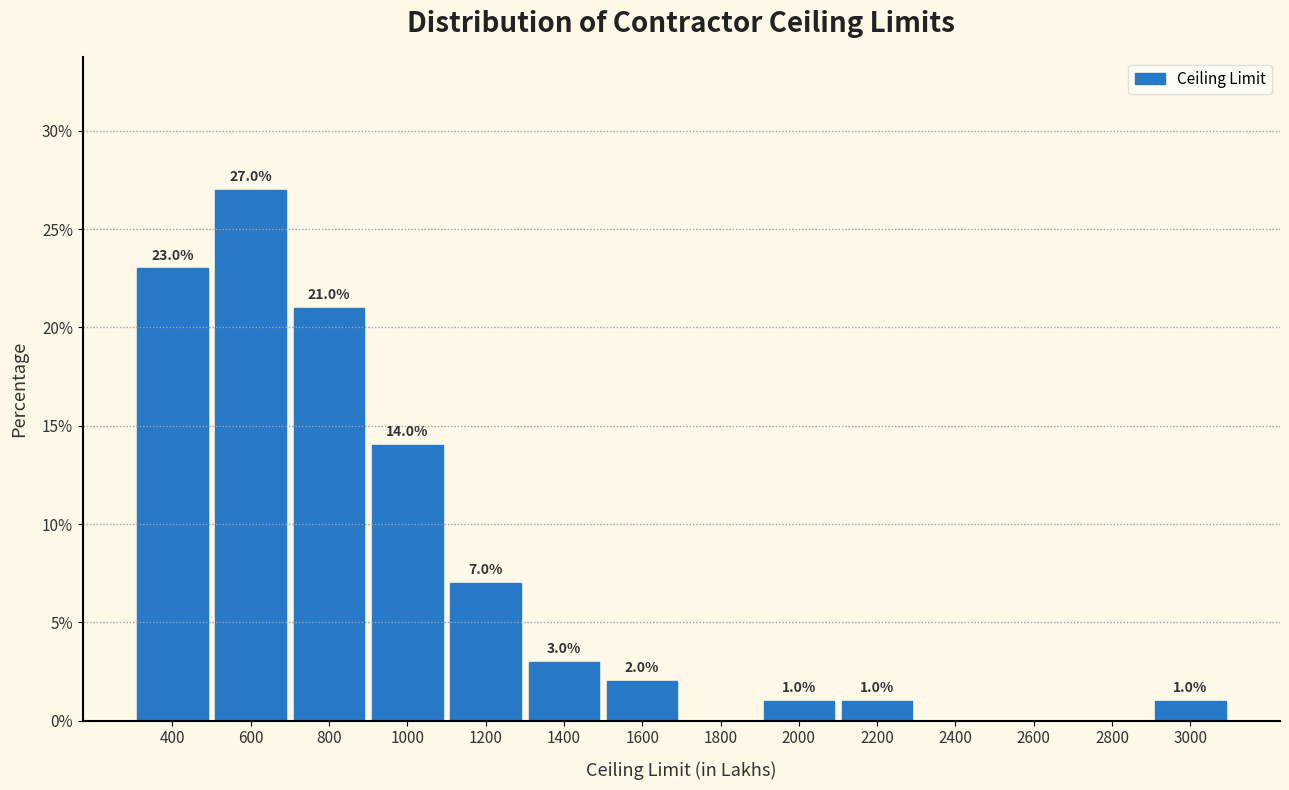

Reading right to left, transcribe all the data shown in this chart.

3000=1.0	2800=0.0	2600=0.0	2400=0.0	2200=1.0	2000=1.0	1800=0.0	1600=2.0	1400=3.0	1200=7.0	1000=14.0	800=21.0	600=27.0	400=23.0